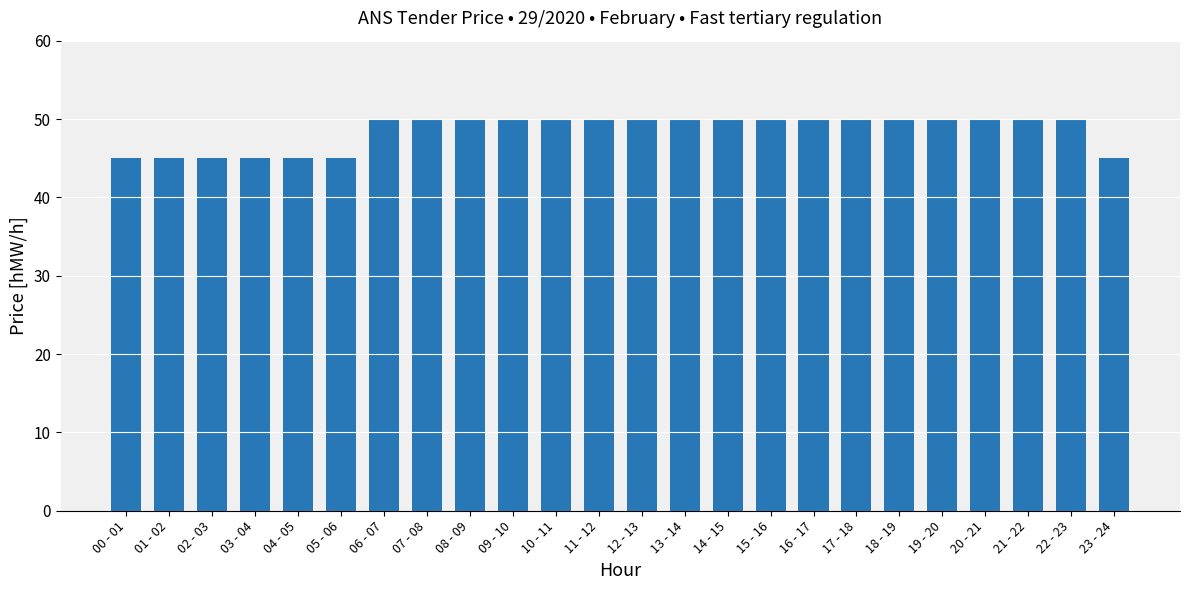

What is the label of the 3rd bar from the right?

21 - 22